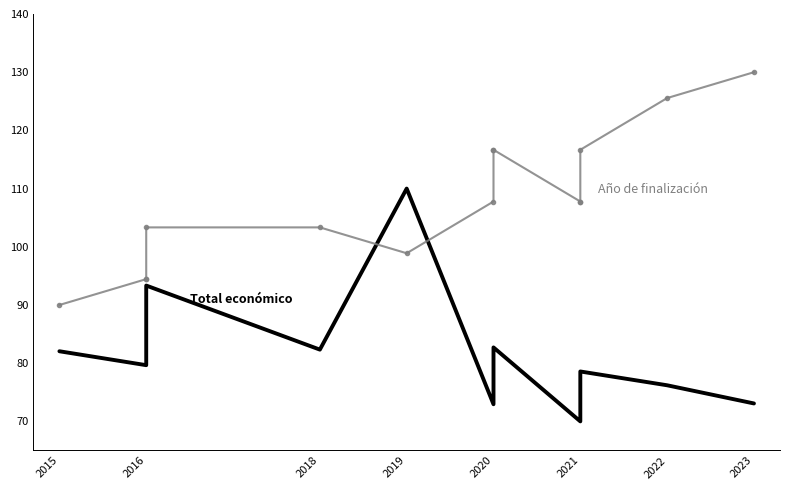

Is the value of Año de finalización at 2020 greater than the value of Total económico at 2015?

Yes